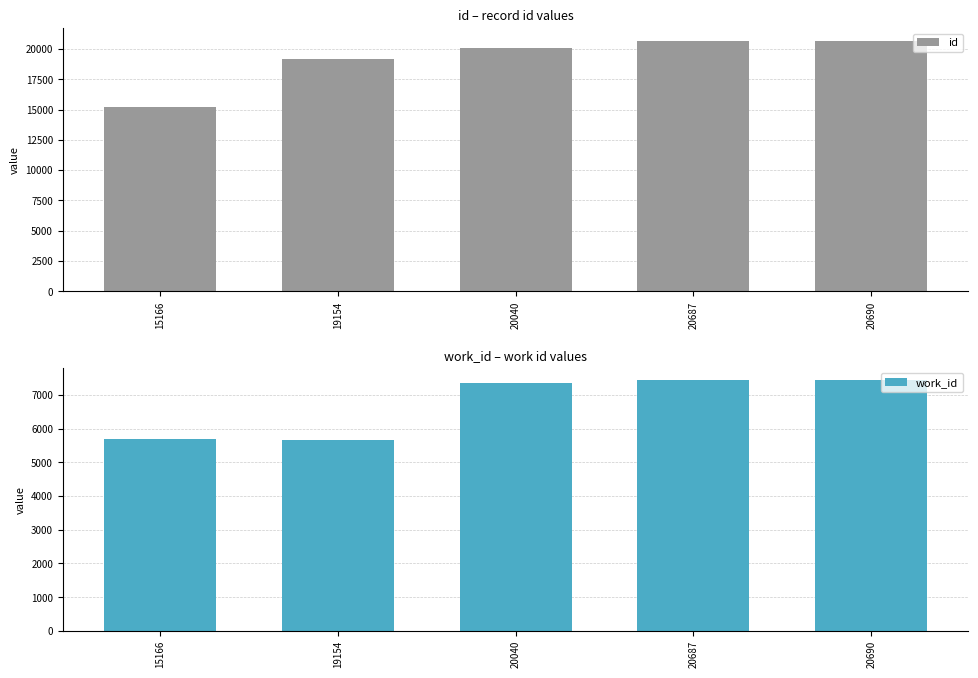

At how many categories does at least one series exceed 10848?

5